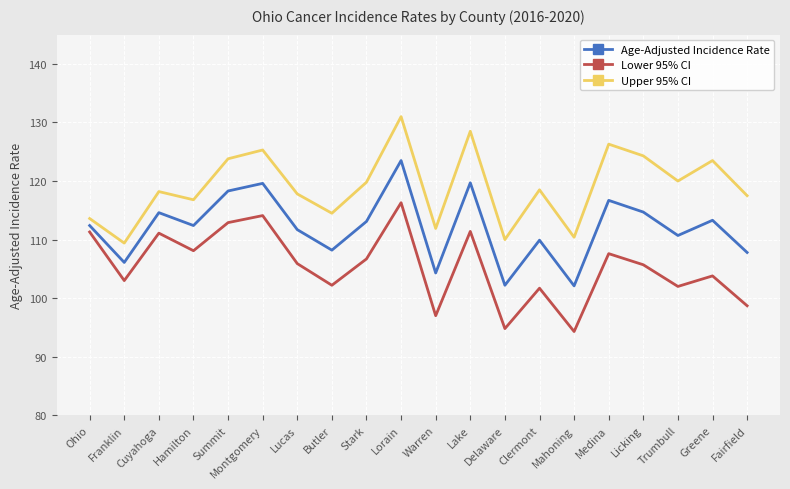

What is the average value of the Age-Adjusted Incidence Rate series?

112.1